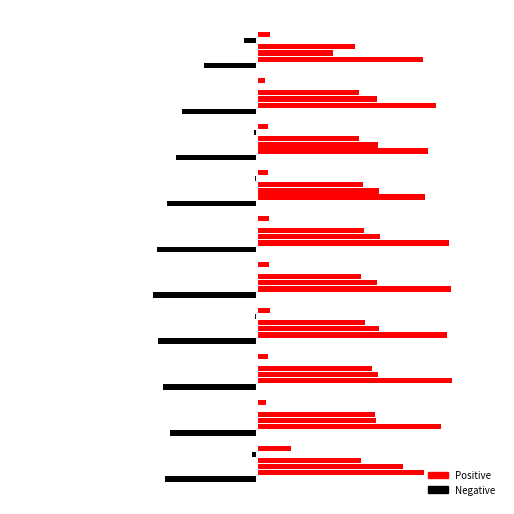

Is it true that Feb equals 0.8 at pct85?

True